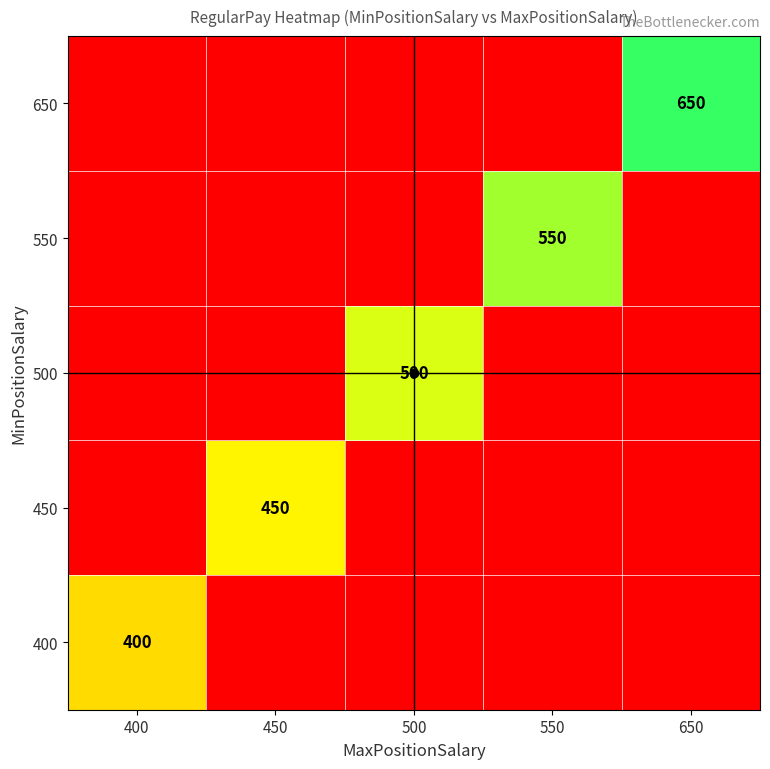

What is the difference between the highest and lowest values at 550?

550